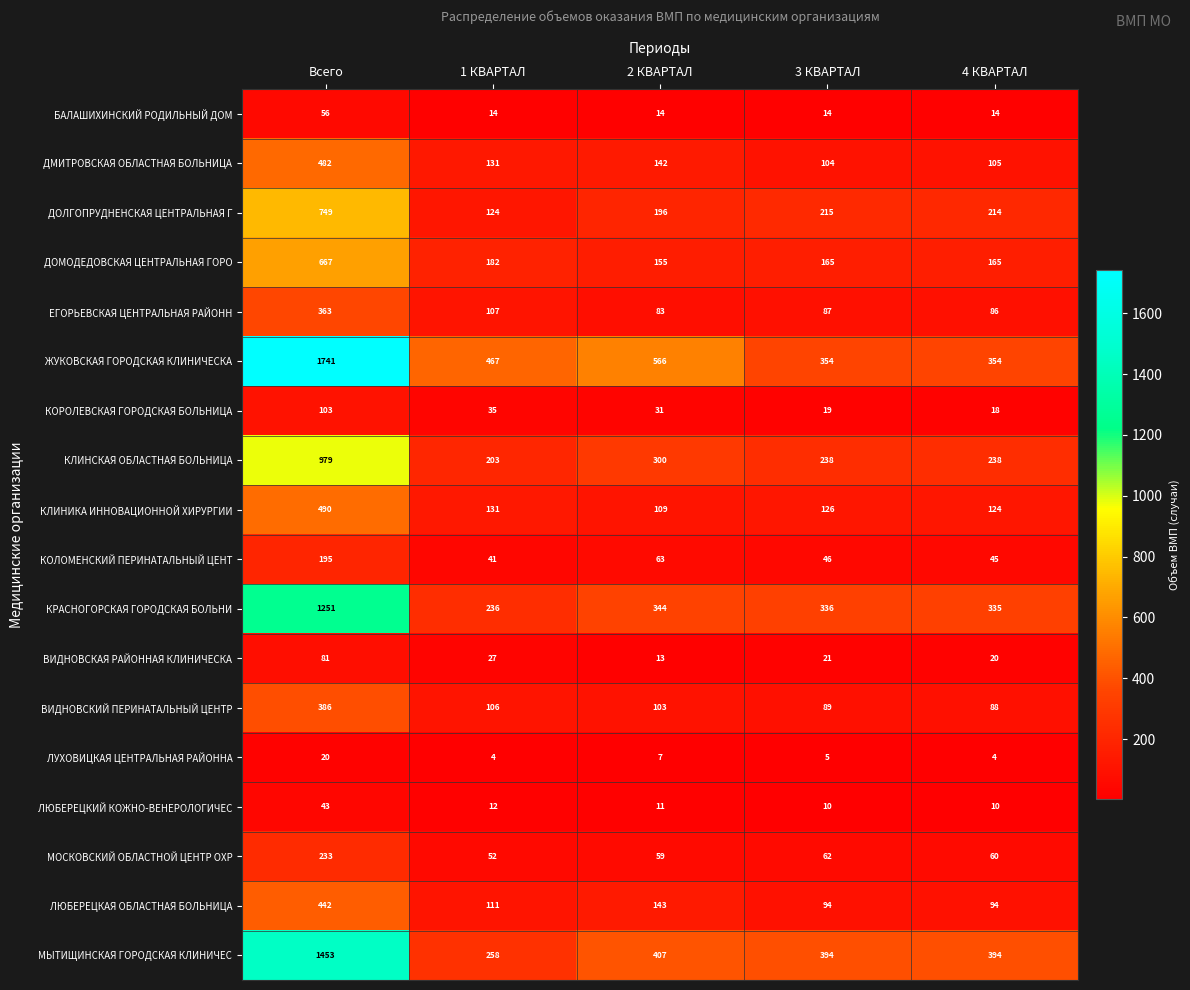

What is the average value of the КРАСНОГОРСКАЯ ГОРОДСКАЯ БОЛЬНИ series?

500